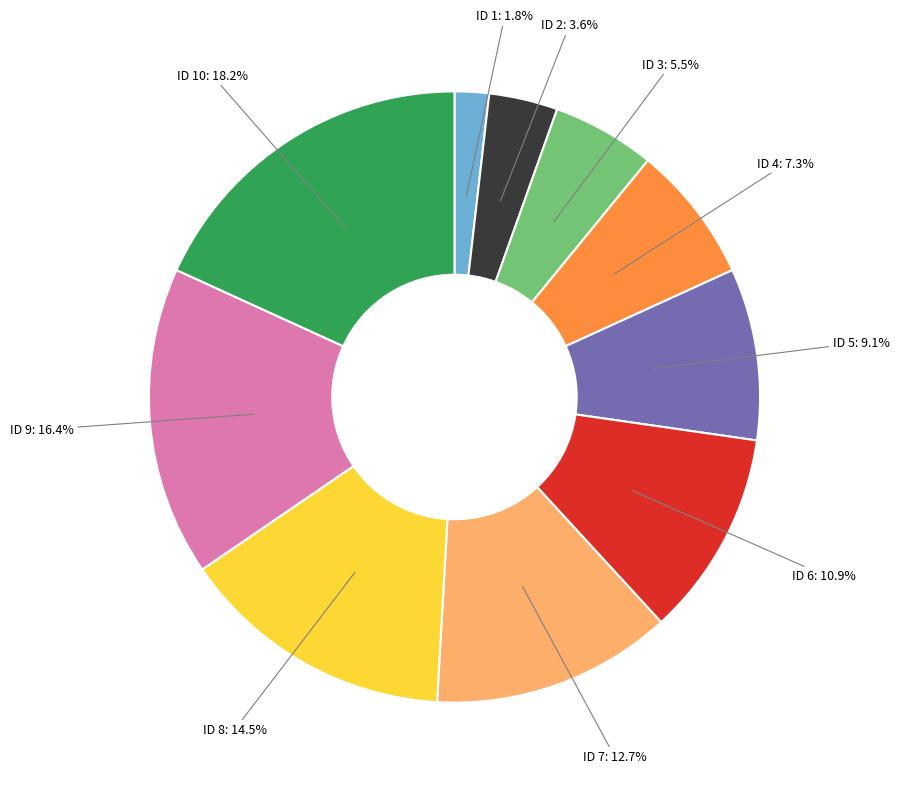

True or false: ID 2 accounts for 4% of the total.

True